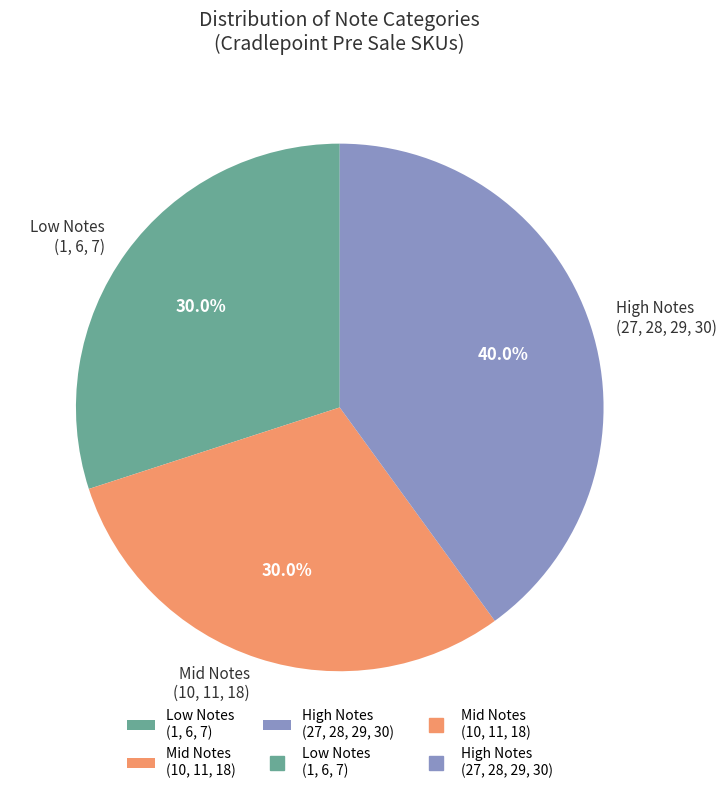

Which slice is the largest?

High Notes (27, 28, 29, 30)